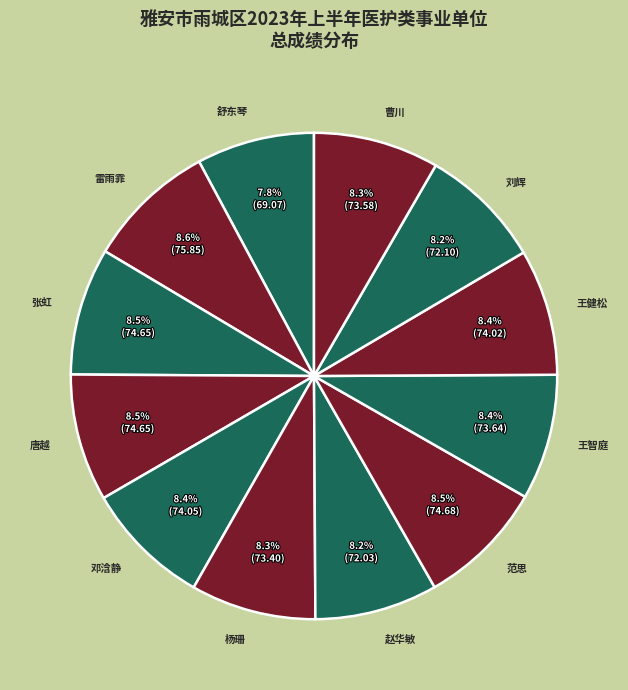

What is the ratio of the value at 曹川 to the value at 王智庭?

1.0